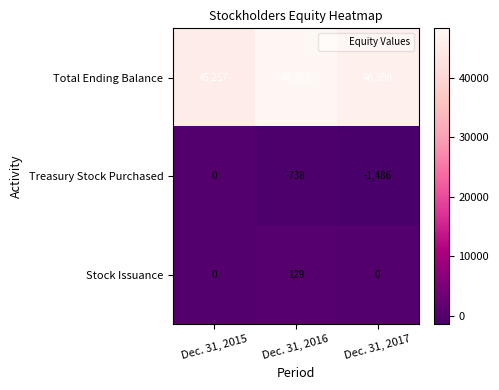

What is the average value of the Total Ending Balance series?

46736